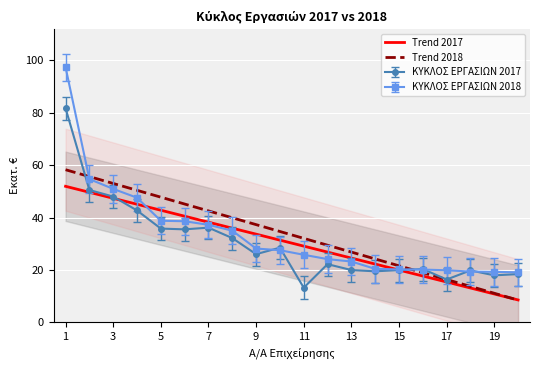

List the labels in order of ΚΥΚΛΟΣ ΕΡΓΑΣΙΩΝ 2017 value, largest first.

1, 2, 3, 4, 7, 5, 6, 8, 10, 9, 12, 16, 13, 15, 18, 14, 20, 19, 17, 11